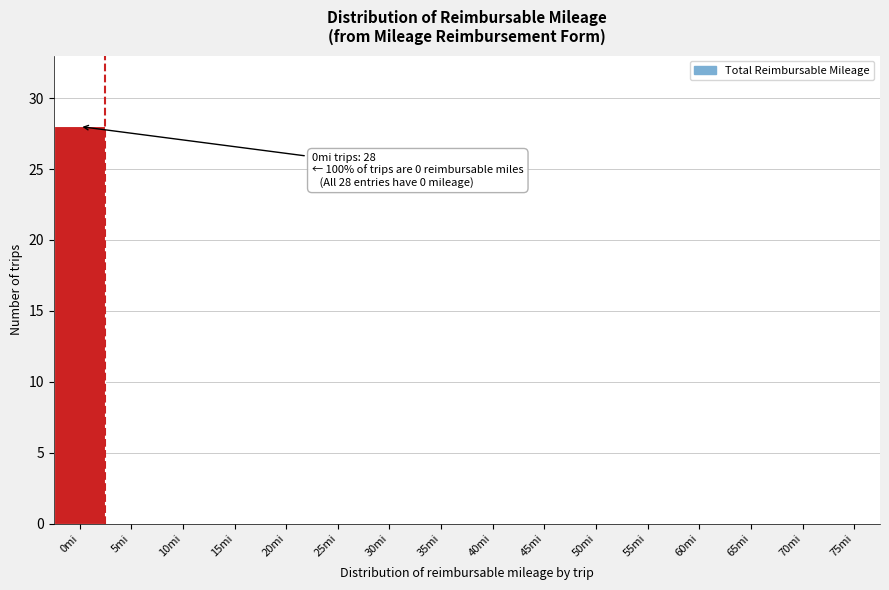

Reading left to right, transcribe all the data shown in this chart.

0mi=28	5mi=0	10mi=0	15mi=0	20mi=0	25mi=0	30mi=0	35mi=0	40mi=0	45mi=0	50mi=0	55mi=0	60mi=0	65mi=0	70mi=0	75mi=0